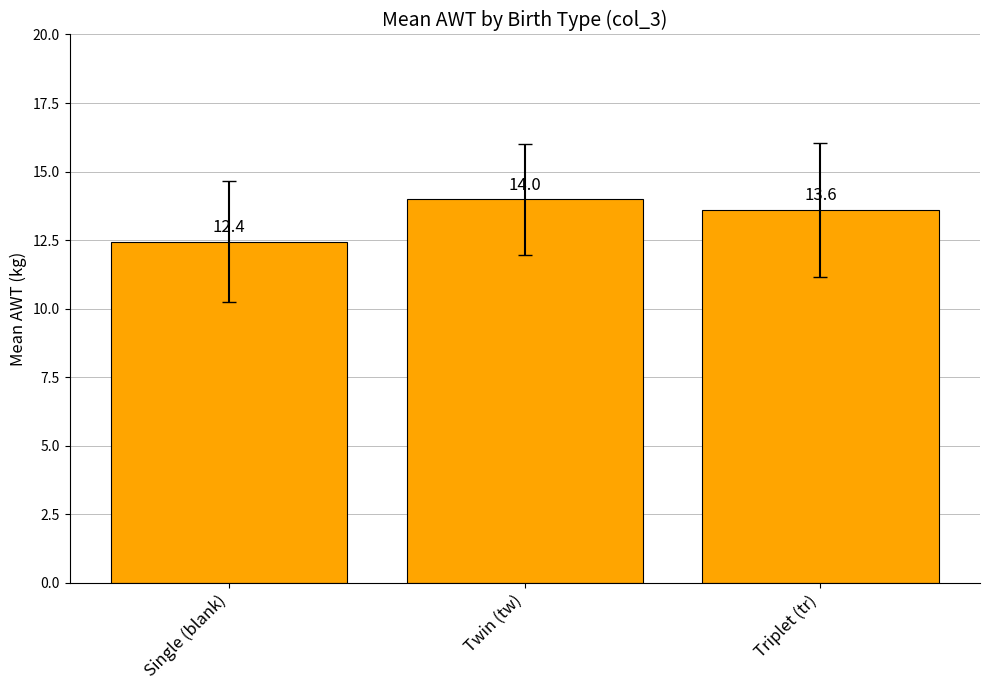

Reading left to right, extract all data points from this chart.

Single (blank)=12.4	Twin (tw)=14.0	Triplet (tr)=13.6